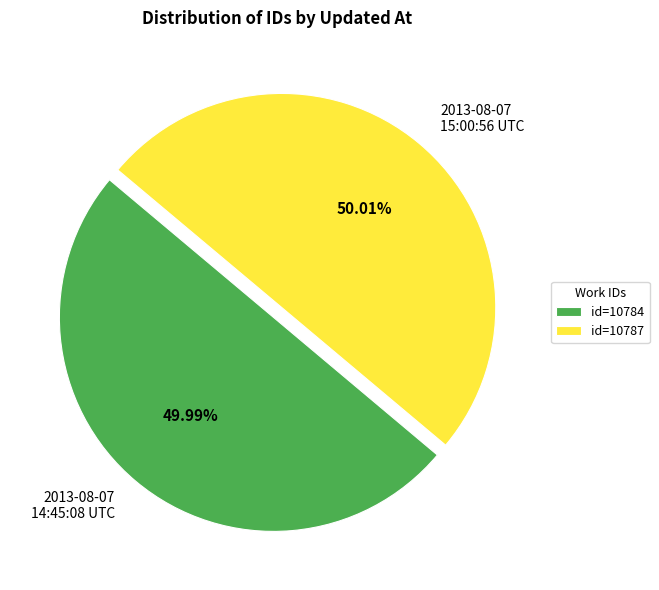

Approximately how many times larger is the value at 2013-08-07 14:45:08 UTC compared to 2013-08-07 15:00:56 UTC?

1.0